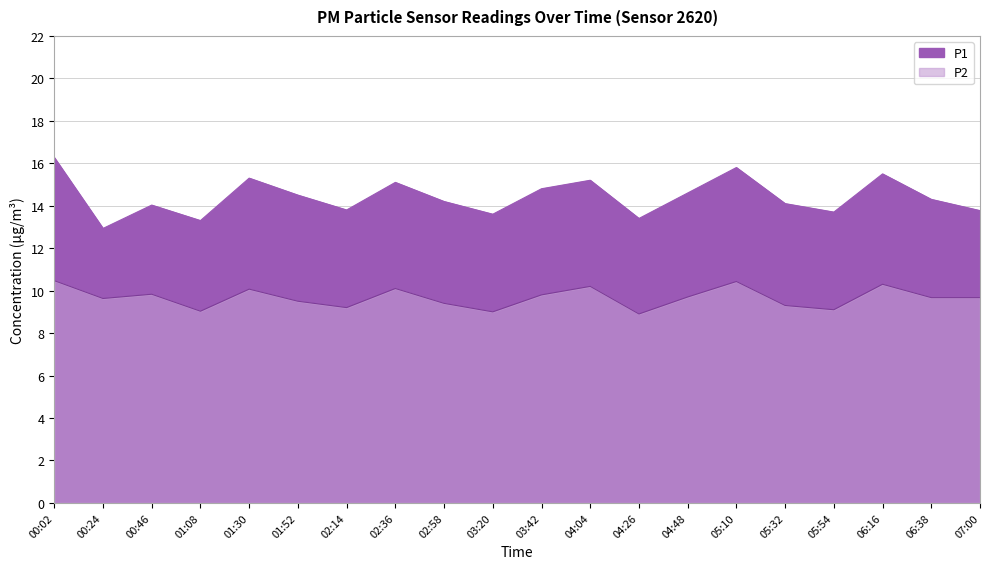

What is the highest value of the P1 series?

16.3